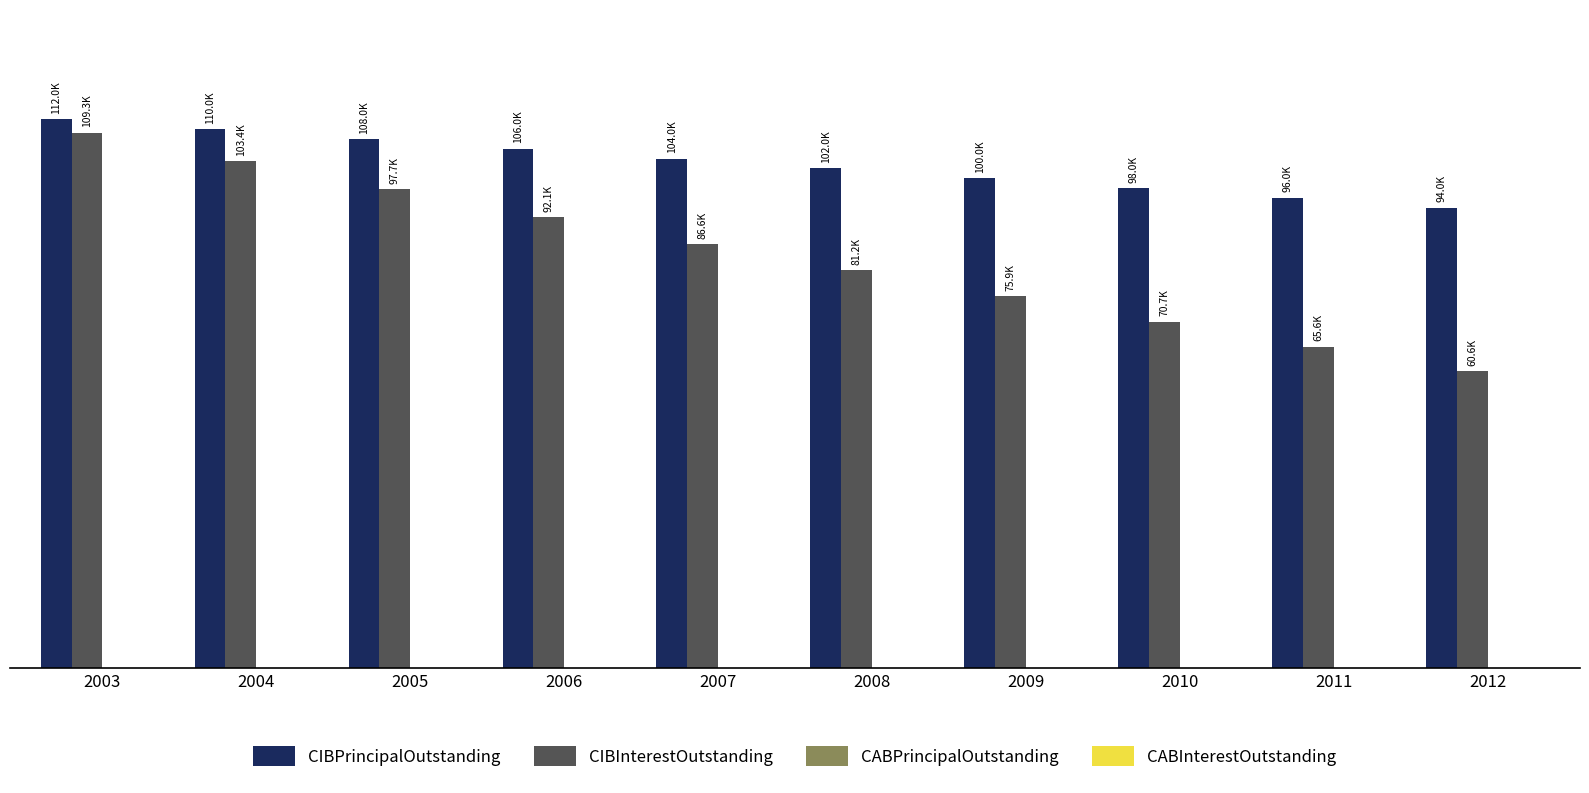

Are the bars grouped side by side (vs. stacked)?

Yes